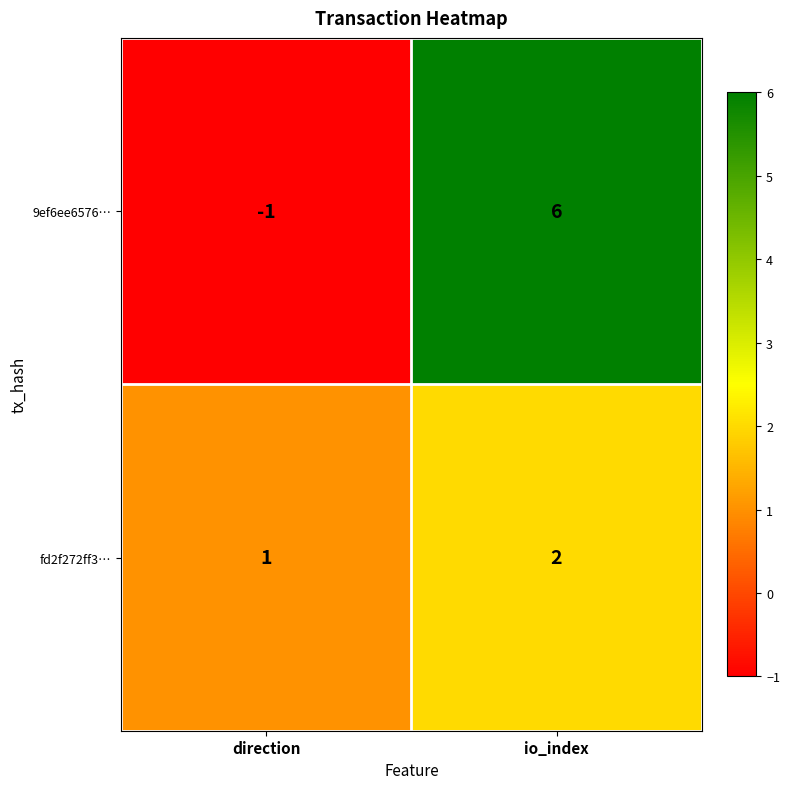

Between direction and io_index, which series saw the biggest shift?

9ef6ee6576…